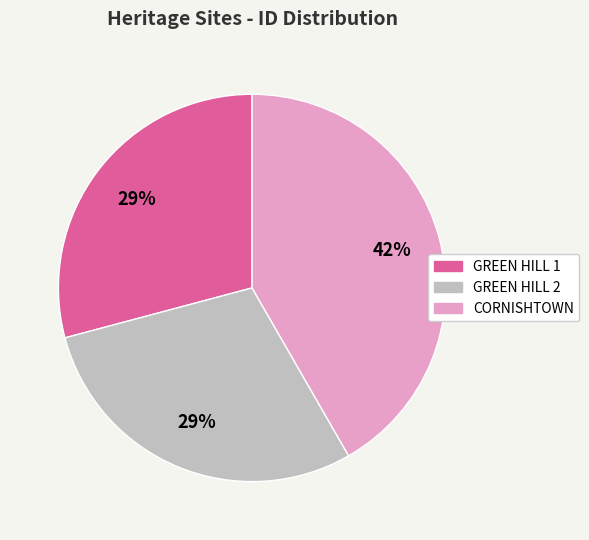

To the nearest percent, what is the average slice percentage?

33%